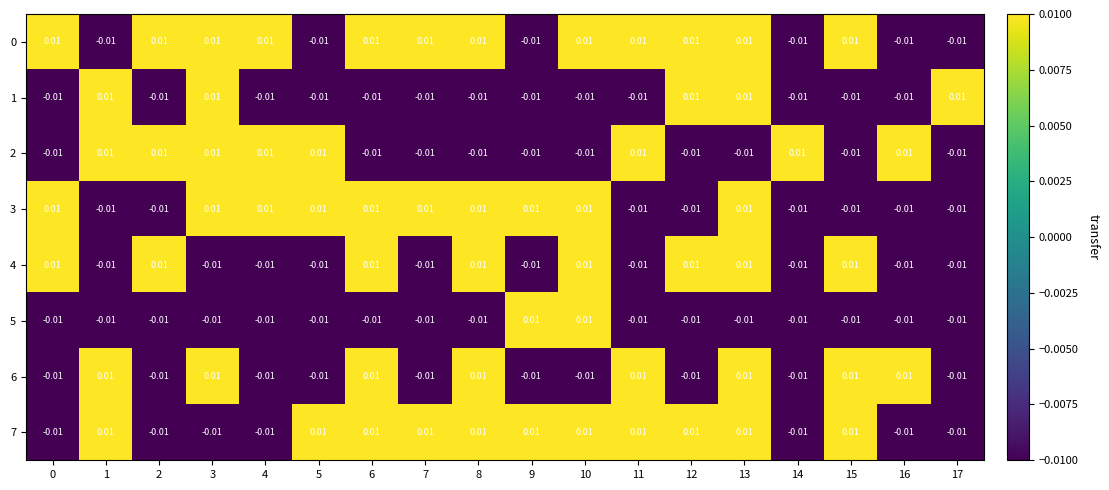

Is the value of 7 at 0 greater than the value of 0 at 6?

No